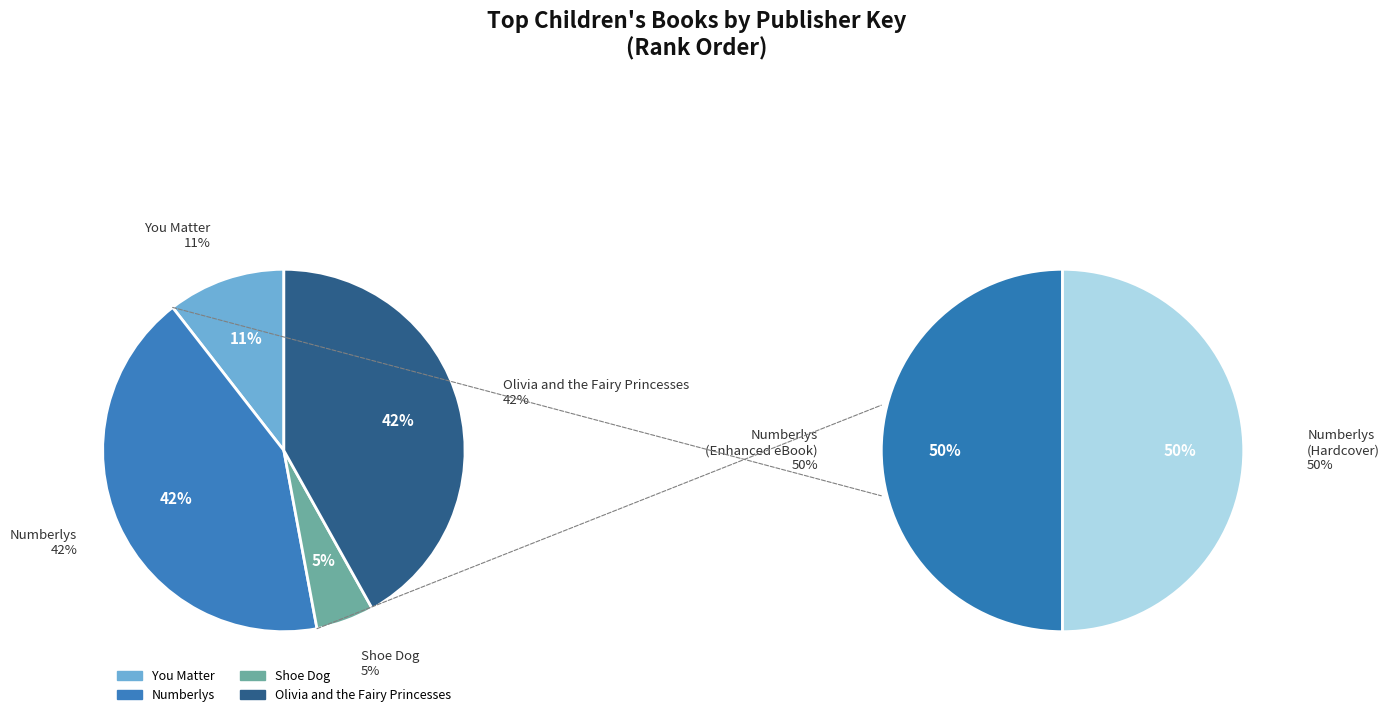

How many slices are in this pie chart?

4